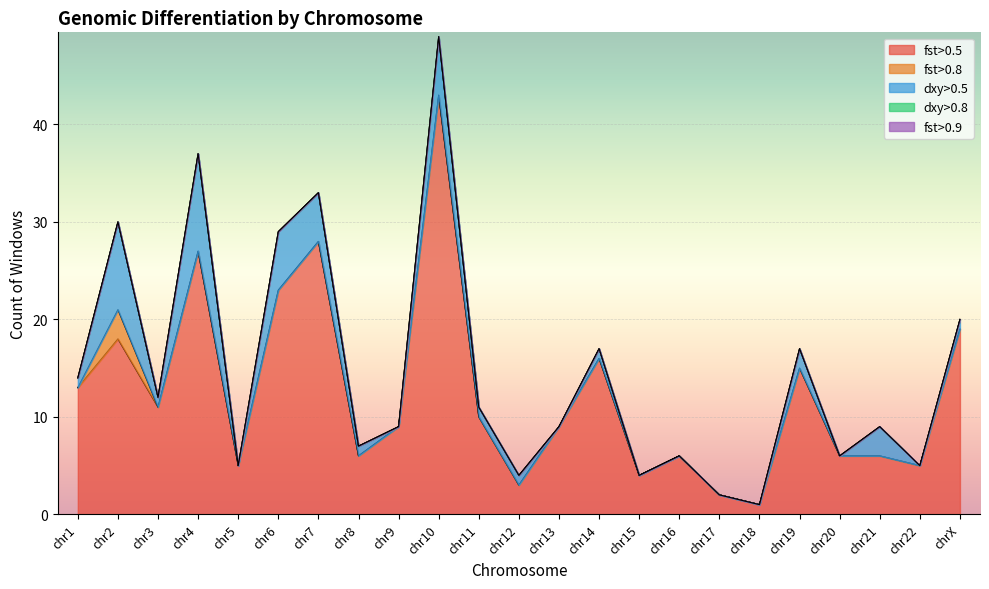

Which has a higher value, chr14 or chr9?

chr14